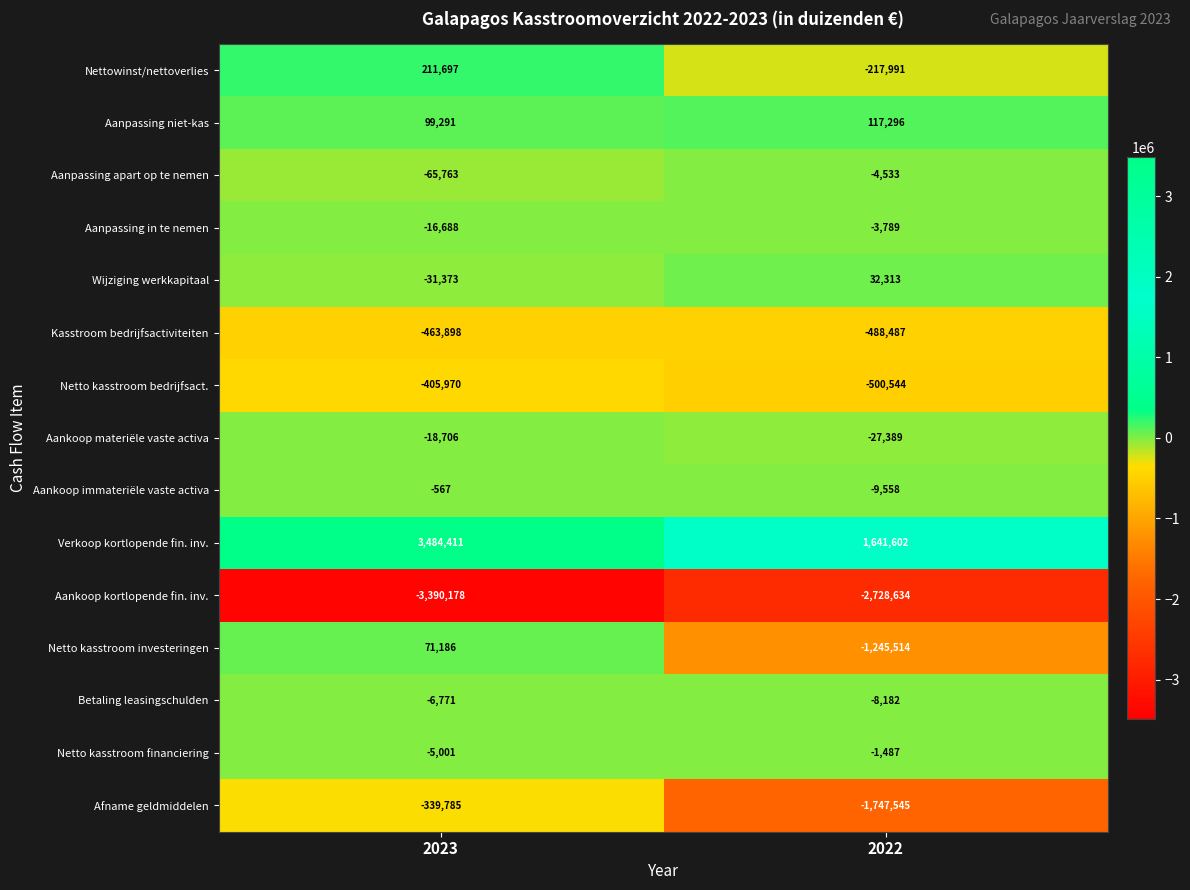

Reading left to right, transcribe all the data shown in this chart.

Nettowinst/nettoverlies: 211697	-217991
Aanpassing niet-kas: 99291	117296
Aanpassing apart op te nemen: -65763	-4533
Aanpassing in te nemen: -16688	-3789
Wijziging werkkapitaal: -31373	32313
Kasstroom bedrijfsactiviteiten: -463898	-488487
Netto kasstroom bedrijfsact.: -405970	-500544
Aankoop materiële vaste activa: -18706	-27389
Aankoop immateriële vaste activa: -567	-9558
Verkoop kortlopende fin. inv.: 3484411	1641602
Aankoop kortlopende fin. inv.: -3390178	-2728634
Netto kasstroom investeringen: 71186	-1245514
Betaling leasingschulden: -6771	-8182
Netto kasstroom financiering: -5001	-1487
Afname geldmiddelen: -339785	-1747545